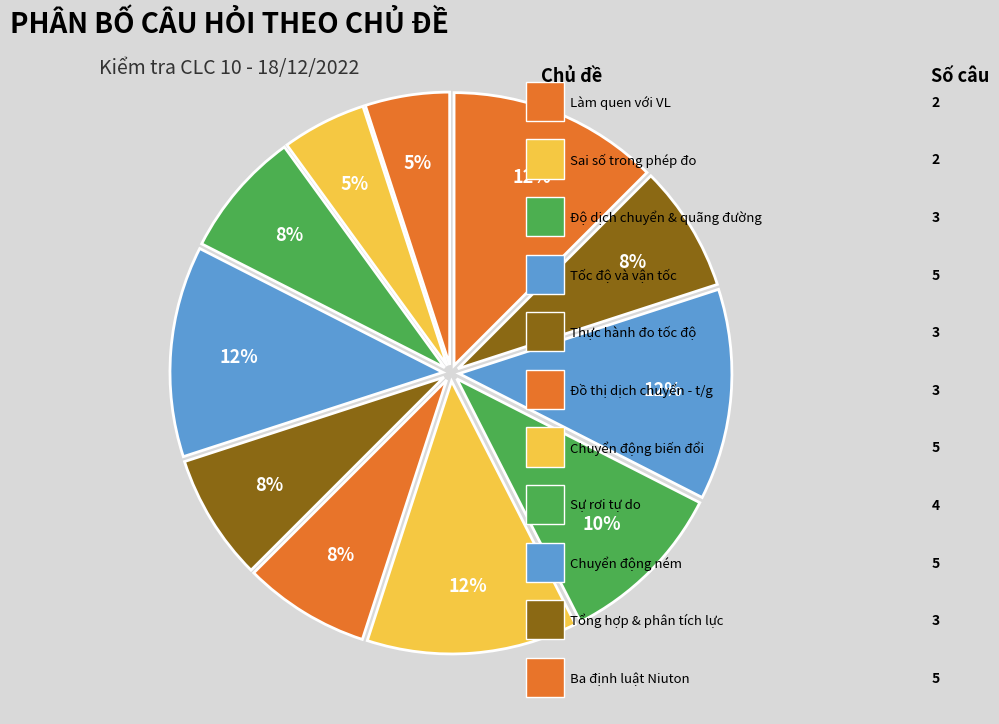

How many segments does this pie chart have?

11